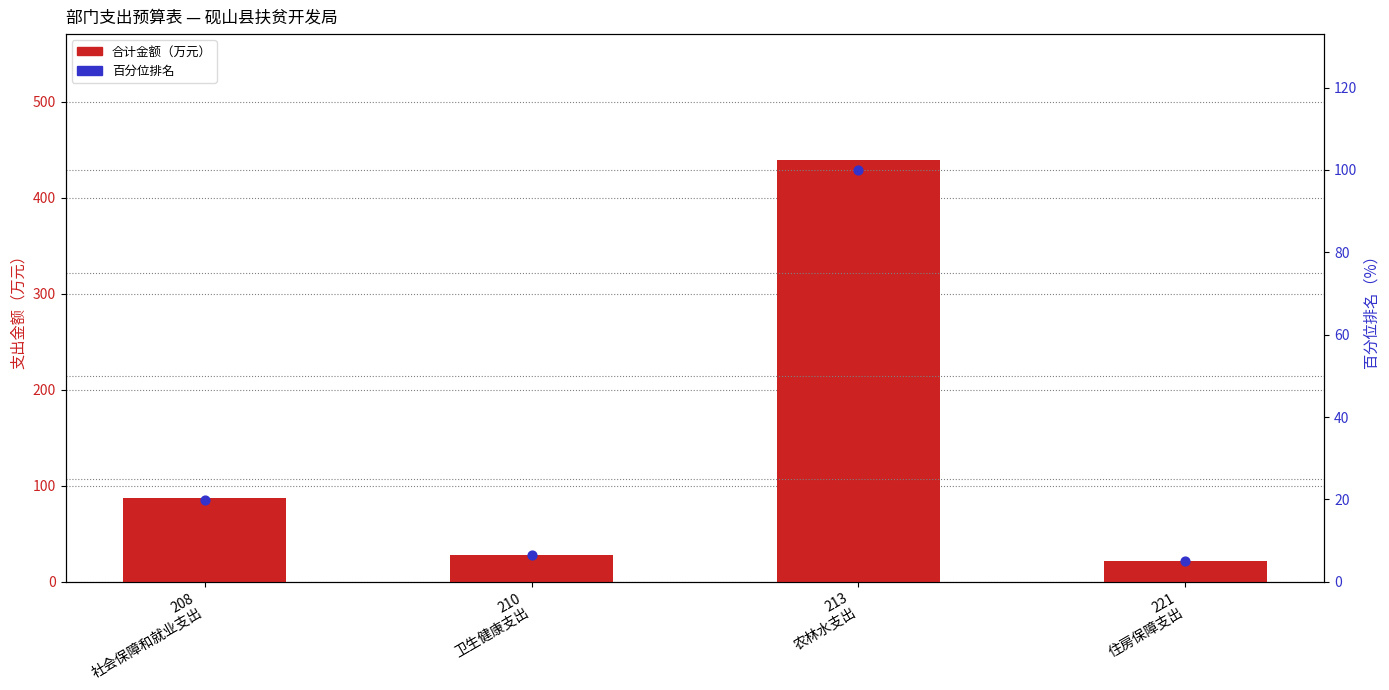

Is the value of 合计金额（万元） at 221
住房保障支出 greater than the value of 百分位排名（%） at 221
住房保障支出?

Yes